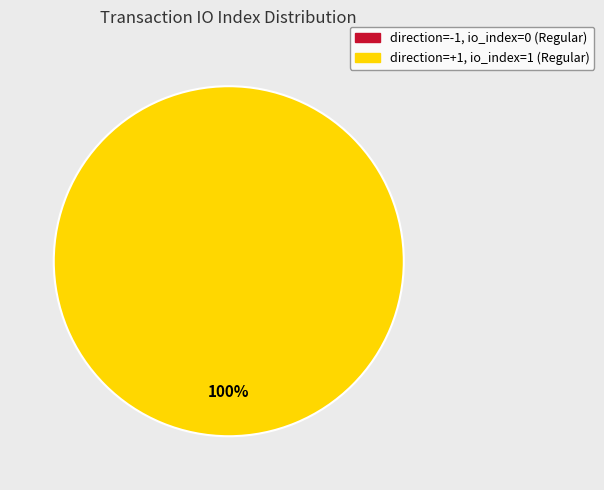

Is it true that tx_type: Regular (direction=1, io_index=1) is 93% of the pie?

False